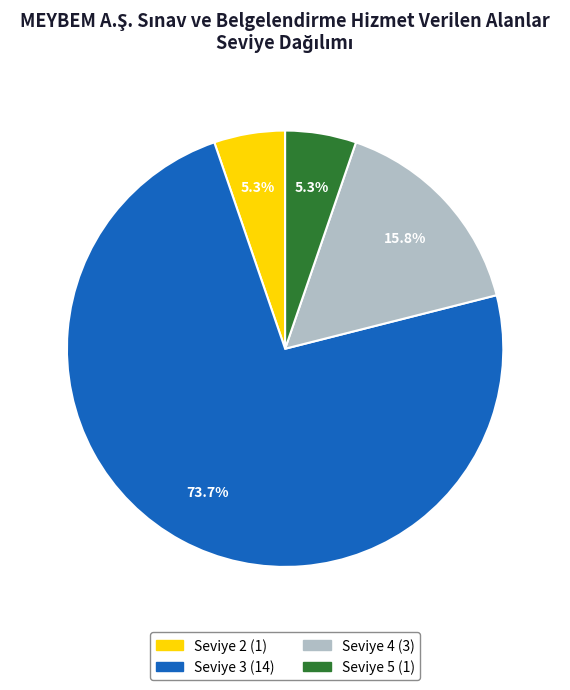

Which slice is the largest?

Seviye 3